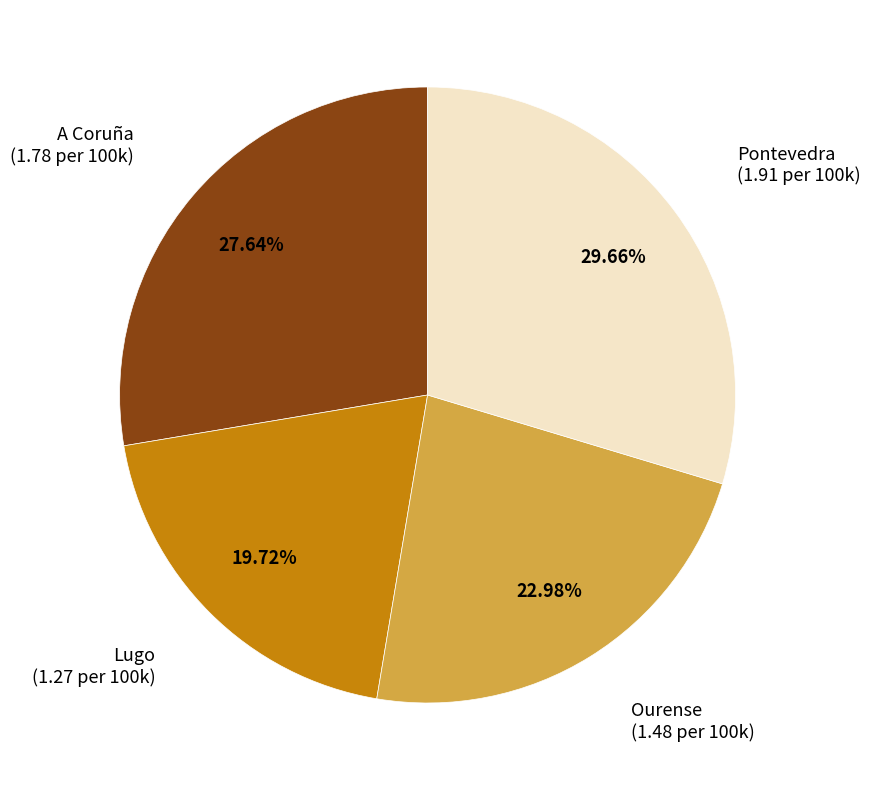

Count the number of slices in the pie.

4